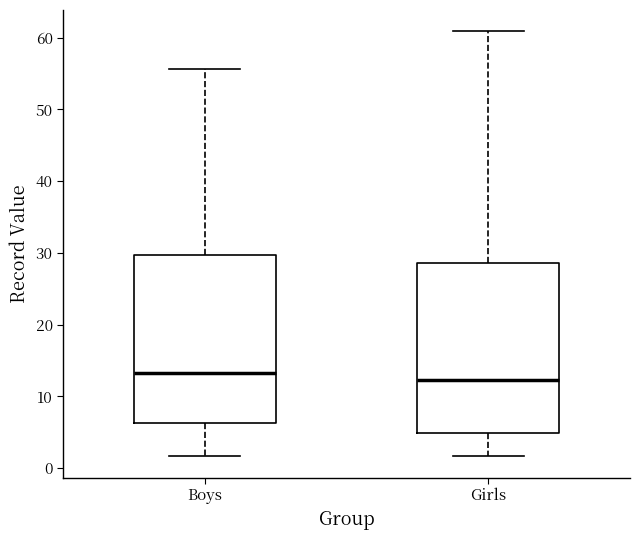

Reading left to right, read every box against the y-axis: the position of its median line, the range the box covers, and the ends of its whiskers. The values are not printed on the chart, so give them approximately, as read against the axis.

Boys: median 13, box 6 to 30, whiskers 2 to 56
Girls: median 12, box 5 to 29, whiskers 2 to 61